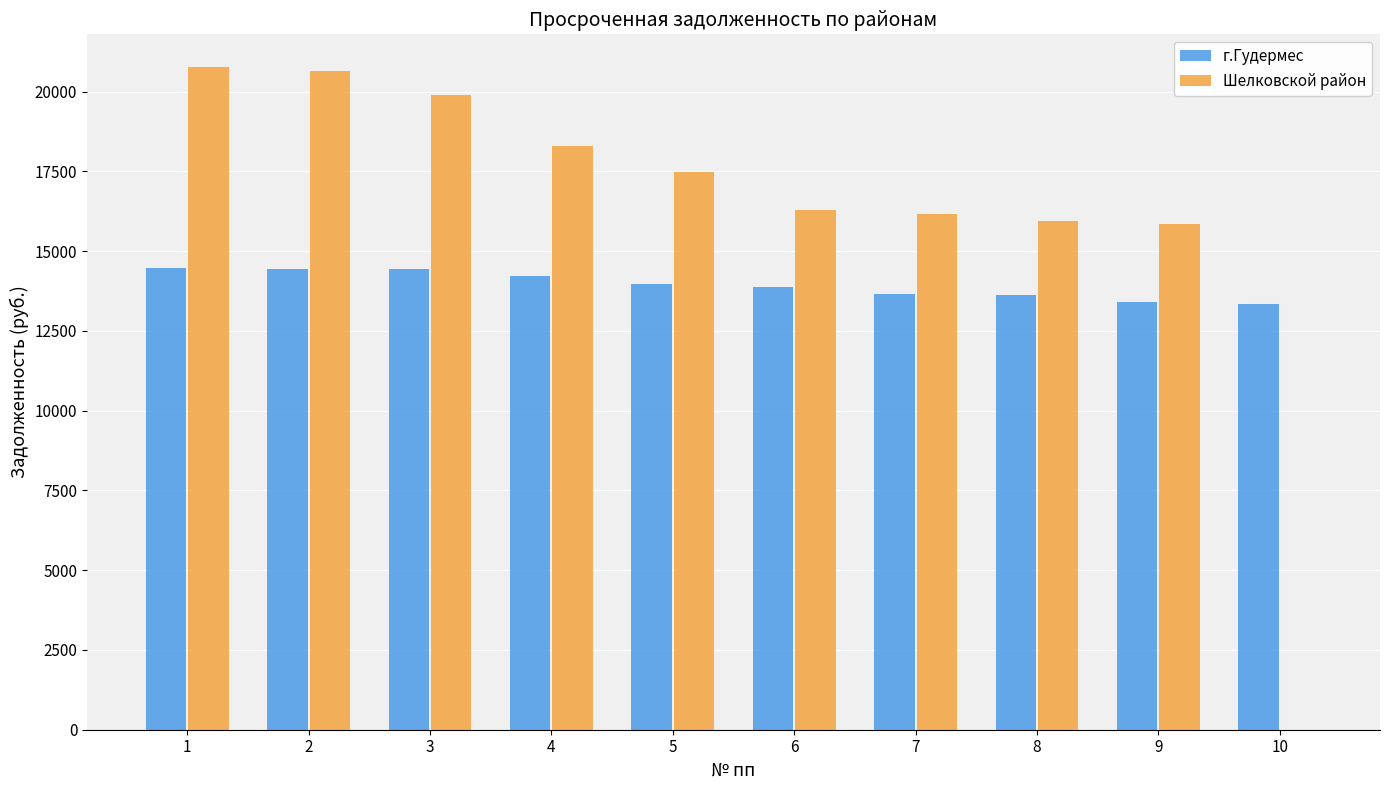

The value of Шелковской район at 5 is 30560.7. True or false?

False